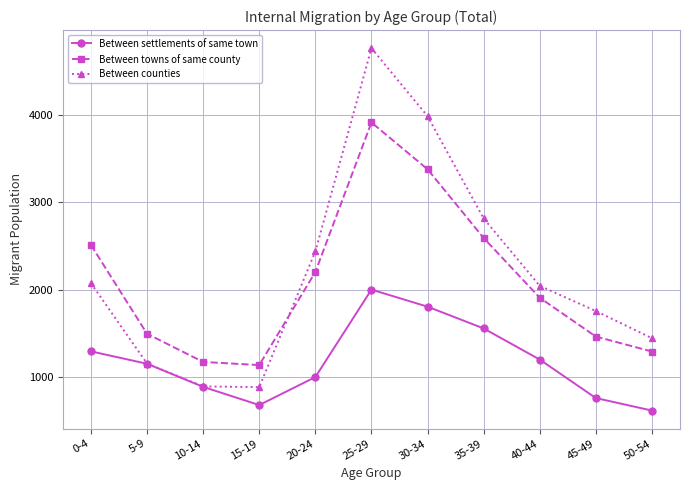

What is the label of the 6th point from the left?

25-29